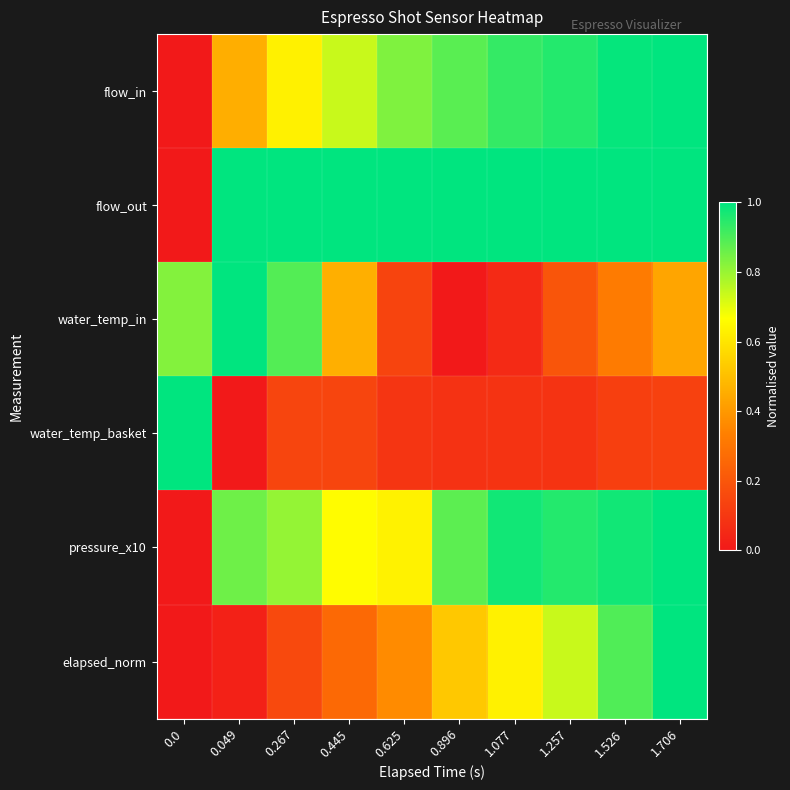

Between 1.077 and 1.706, which is larger?

1.706